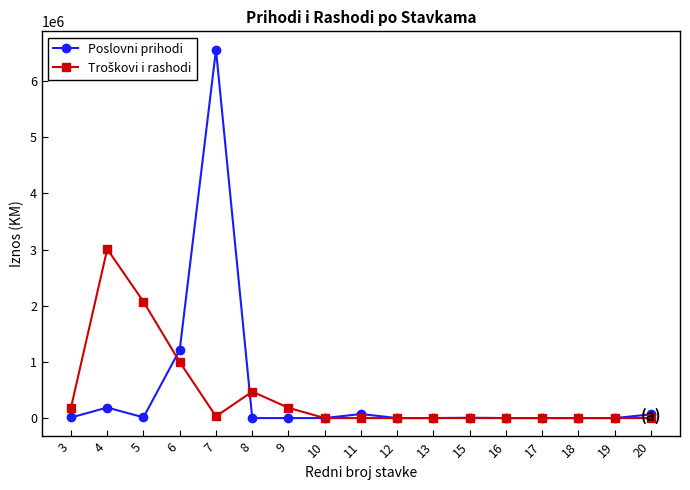

What is the highest value of the Poslovni prihodi series?

6556696